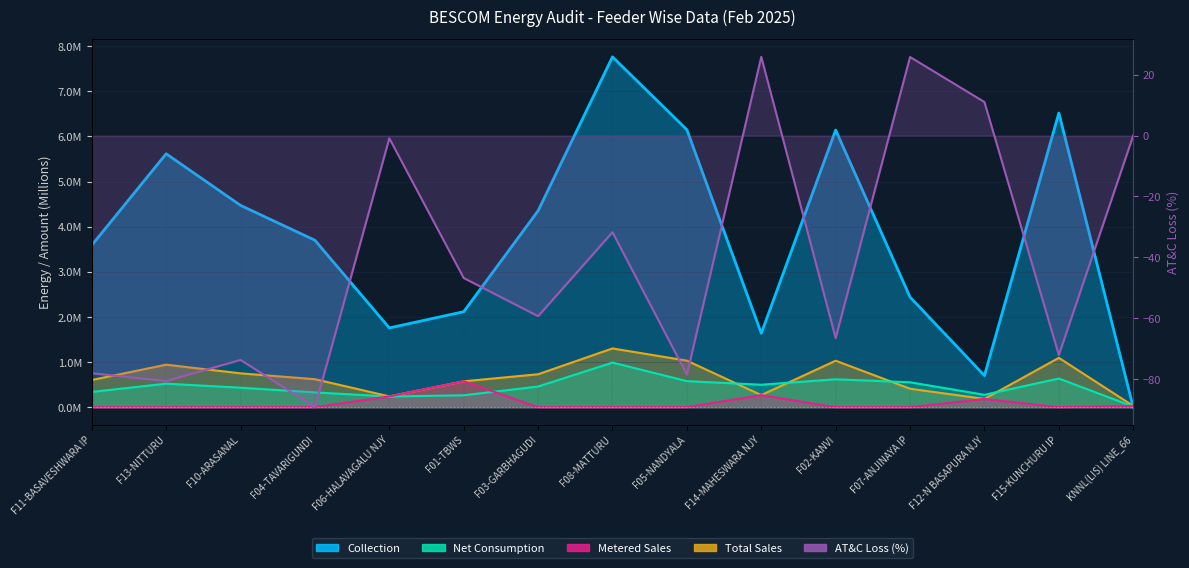

Which series has the largest total across all categories?

Collection